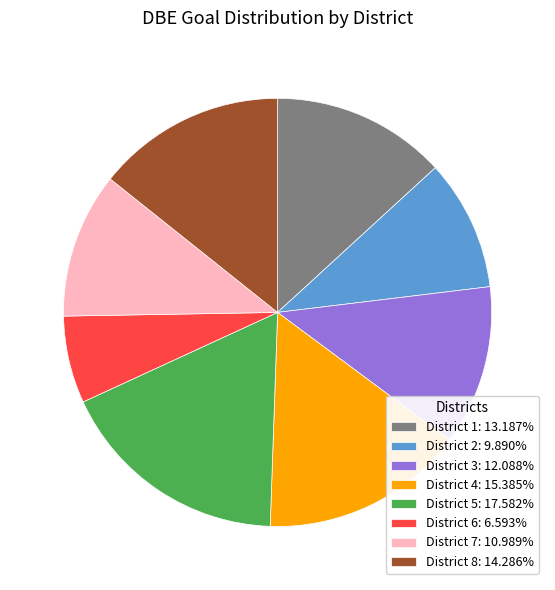

Does any single category account for the majority?

No